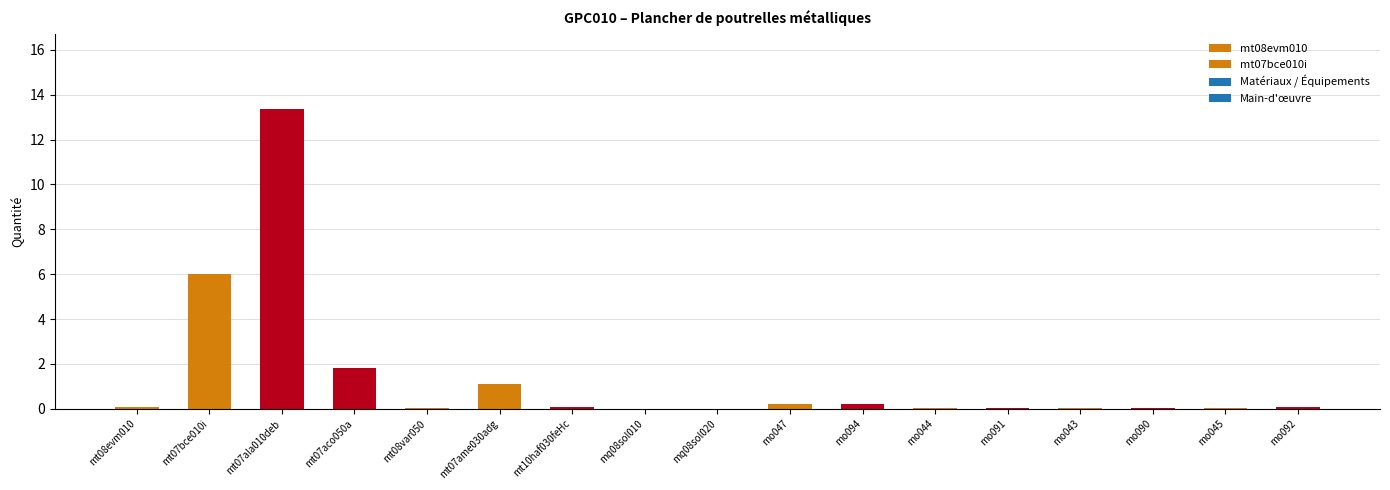

How many data points does each series have?

17